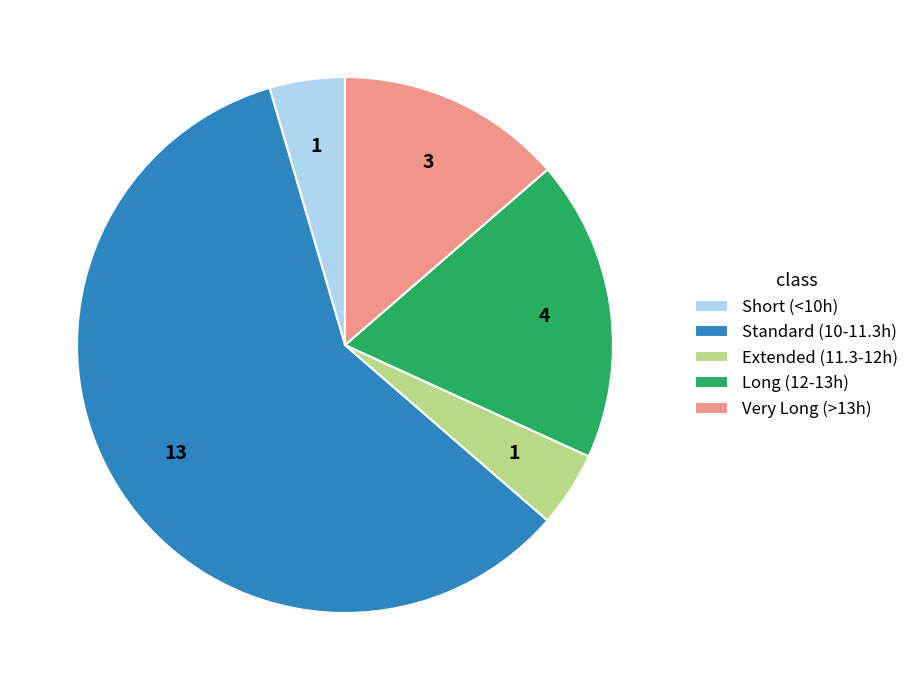

The Extended (11.3-12h) slice represents 5% of the pie. True or false?

True